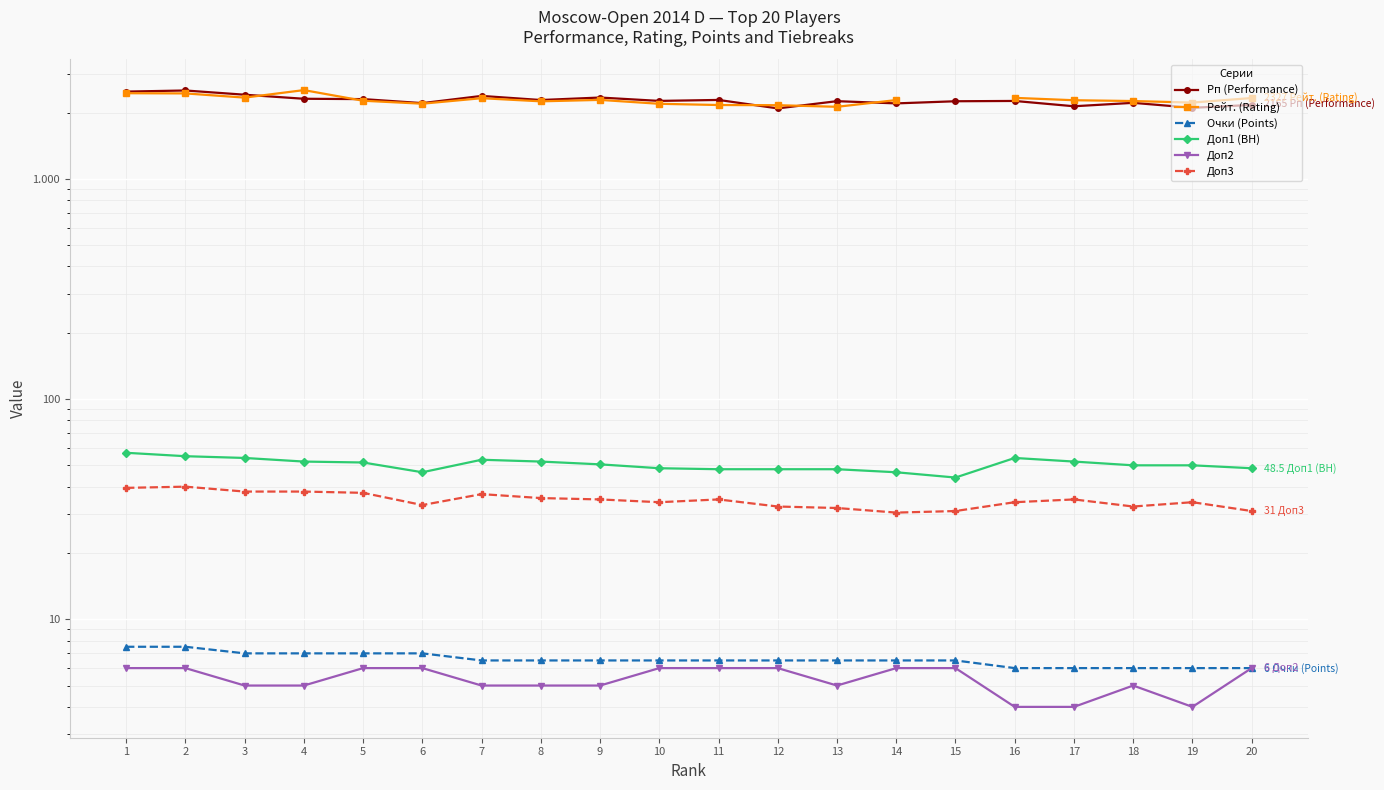

What is the approximate value of Рп (Performance) at 15?

2250.0